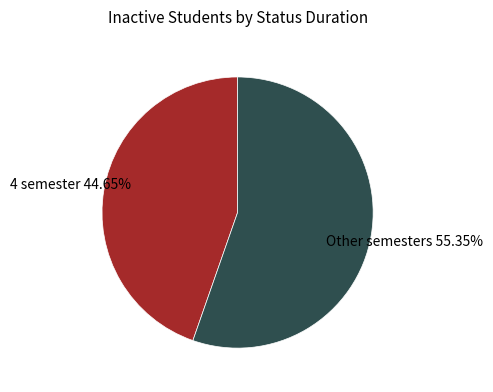

Is there a majority slice in this chart?

Yes